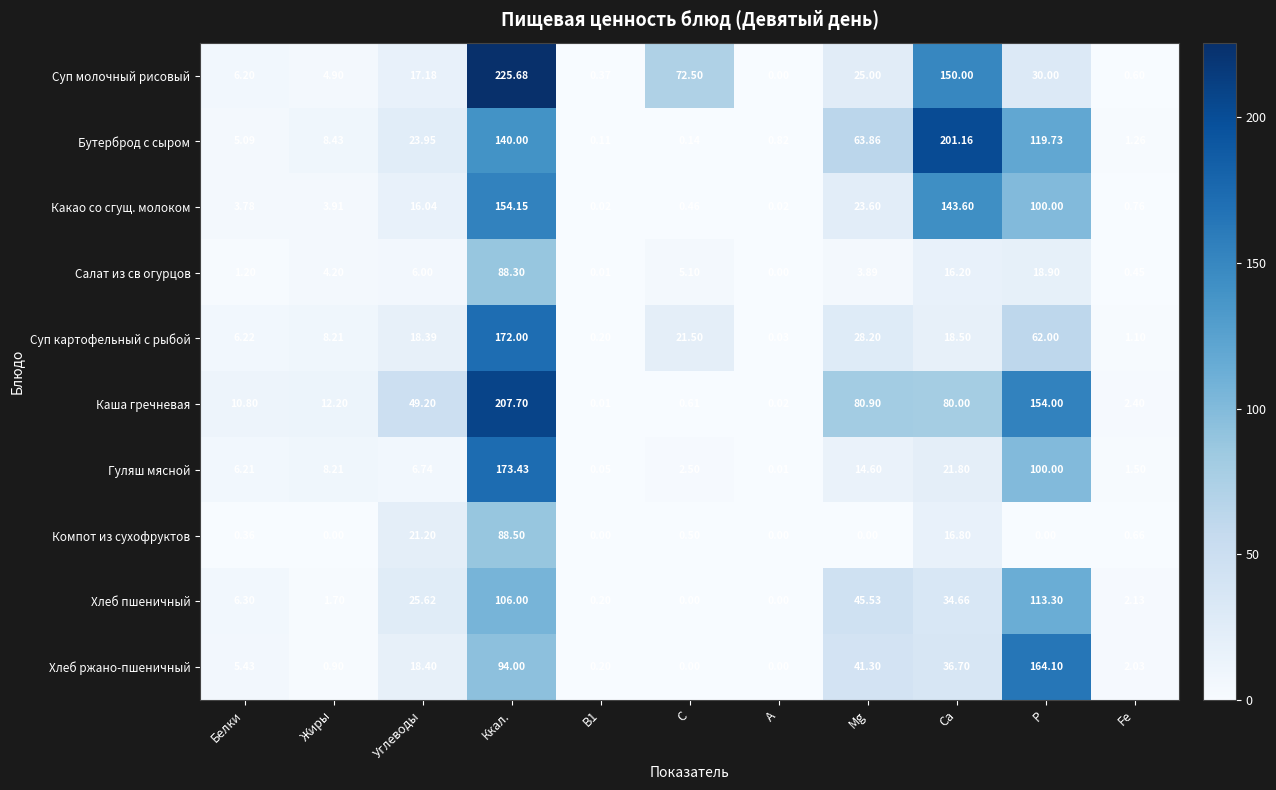

At which category does the chart reach its peak across all series?

Ккал.